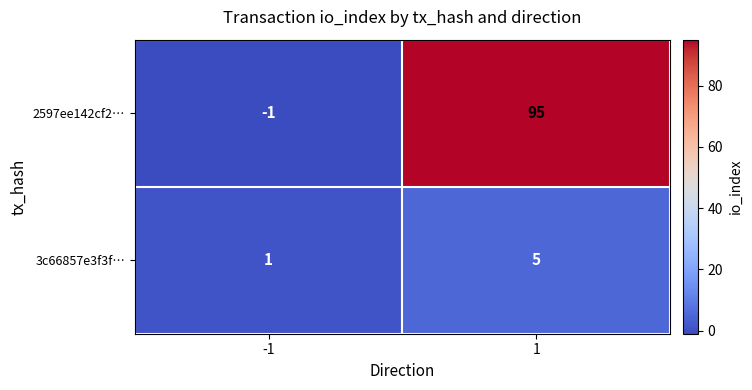

The value of 3c66857e3f3f… at 1 is 1. True or false?

False